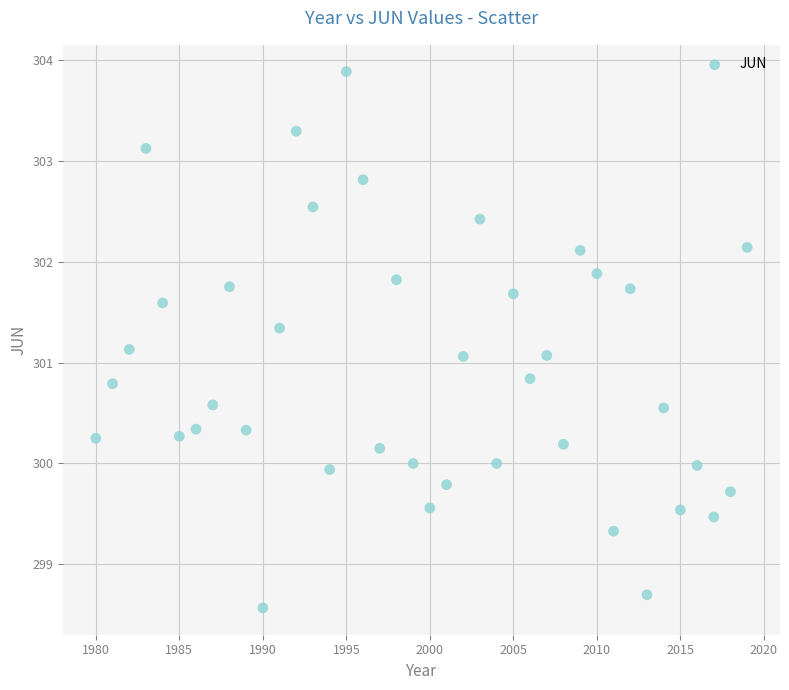

What is the range of X values (max minus min)?

39.0